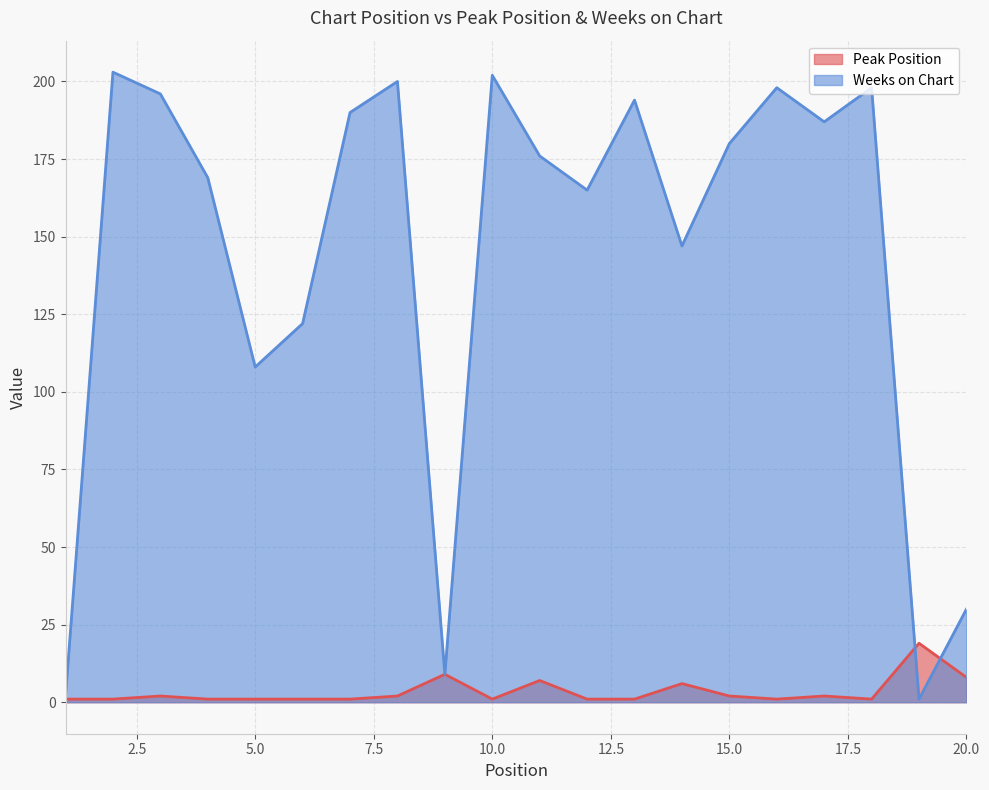

True or false: Peak Position has more than 0 interior local peaks.

True